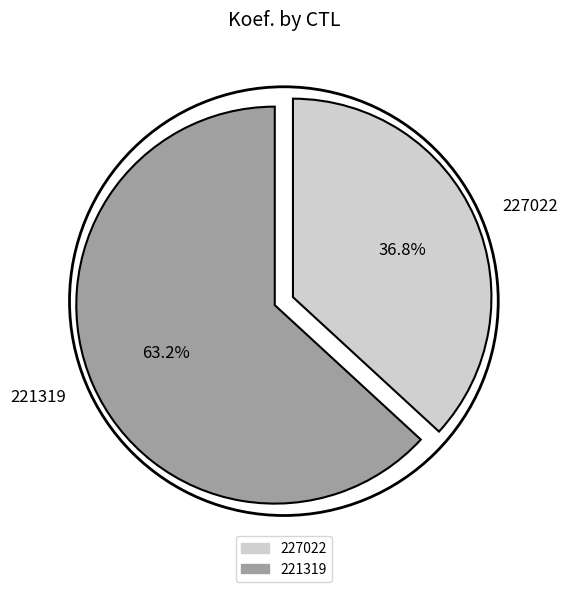

To the nearest percent, what is the average slice percentage?

50%